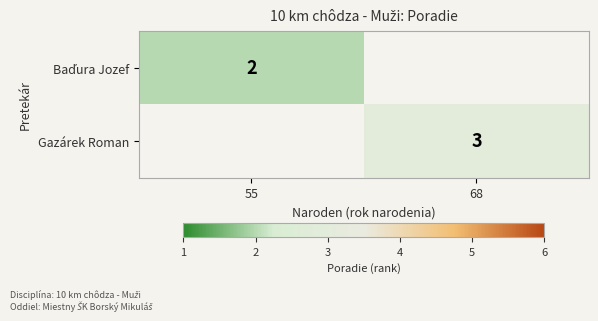

The Gazárek Roman series shows 2 at 68. True or false?

False